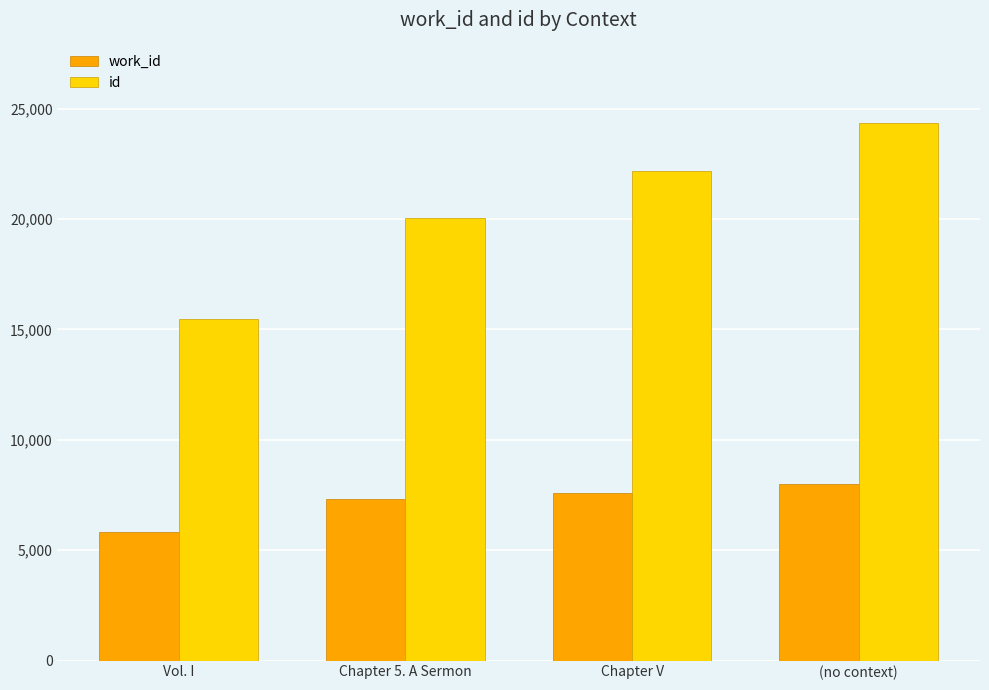

Count the id values in the range 20030 to 24343.

3